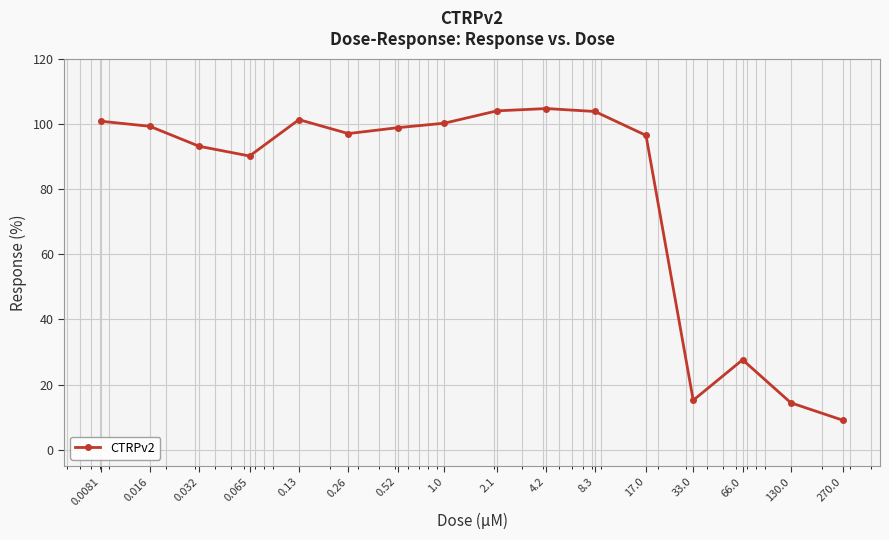

True or false: the data has more than 0 interior local peaks.

True